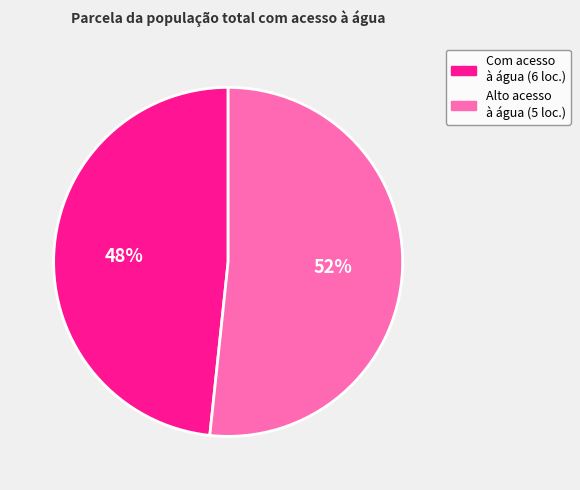

Does any single category account for the majority?

Yes